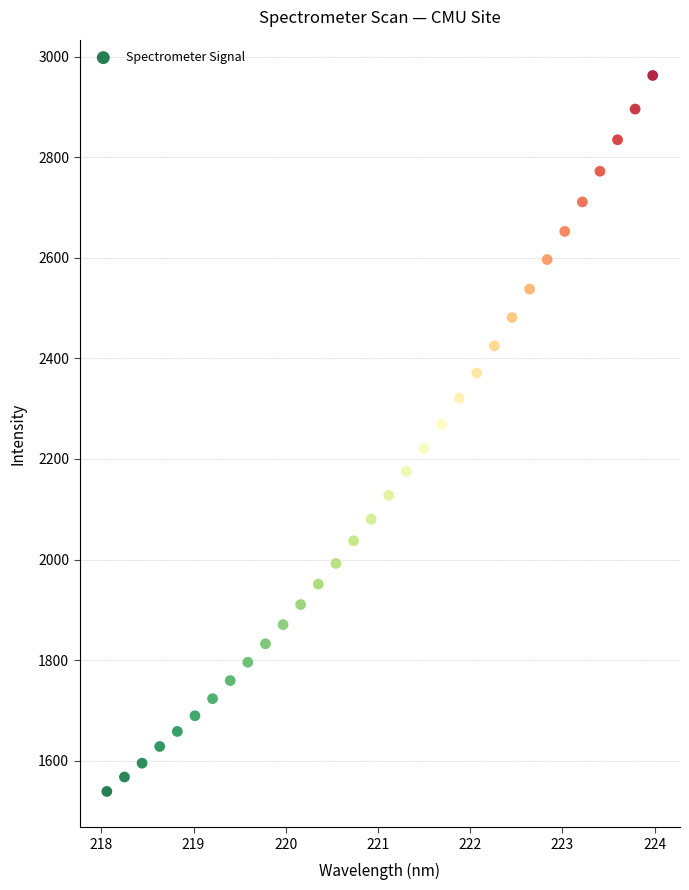

What is the range of X values (max minus min)?

5.9